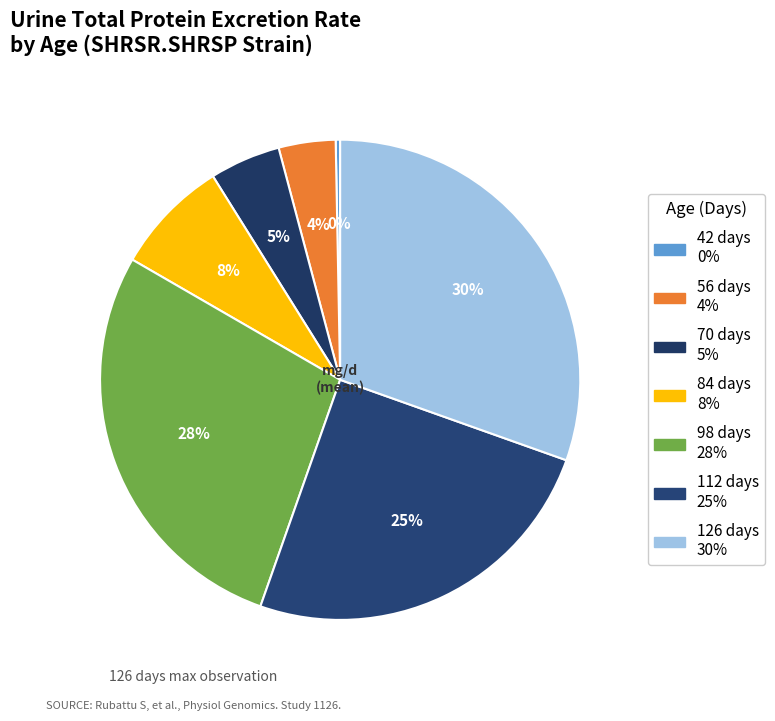

What is the largest slice in the pie chart?

126 days